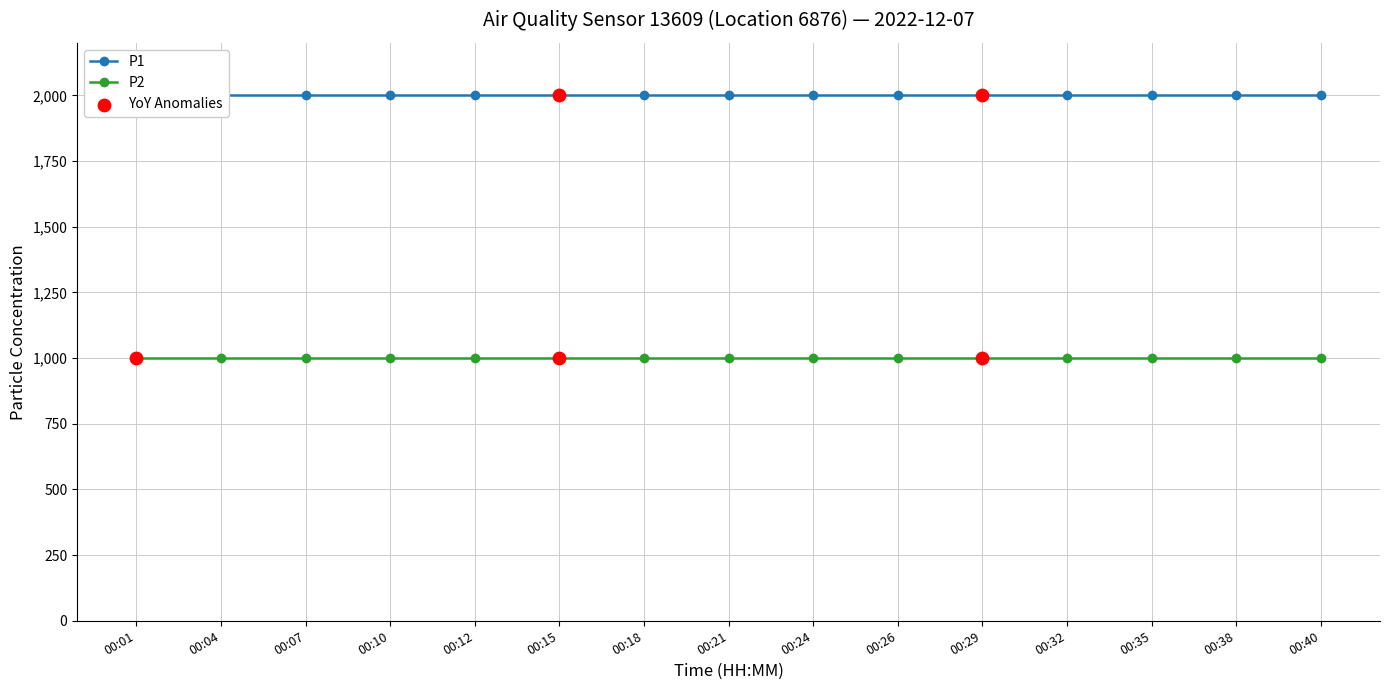

At how many categories does at least one series exceed 1825?

15